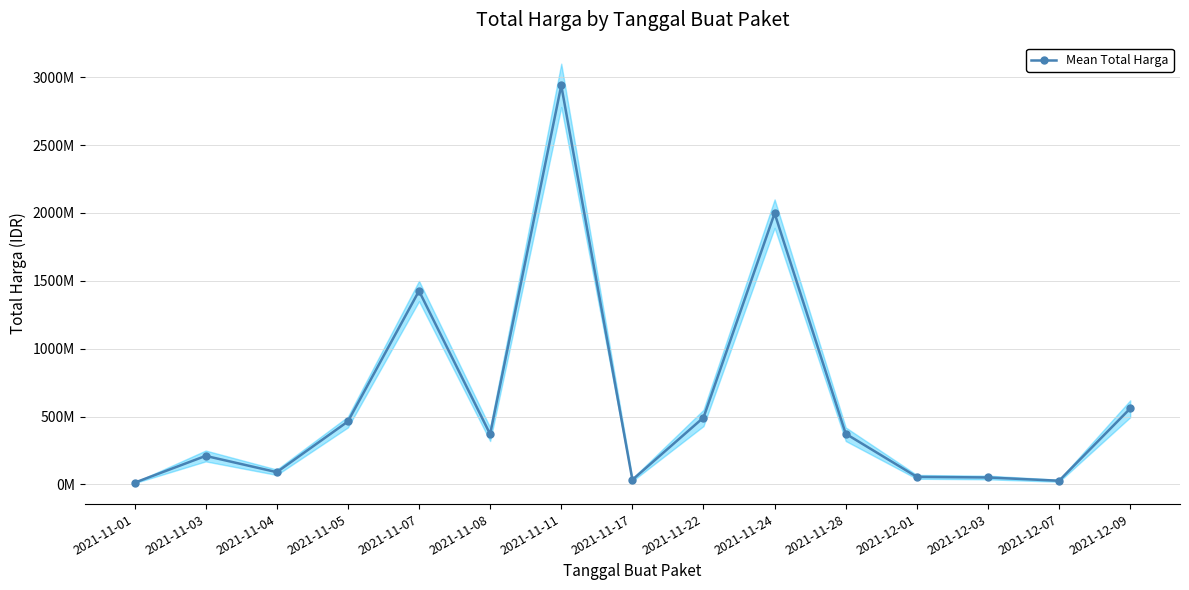

How many points are lower than both their immediate neighbors (excluding endpoints)?

4